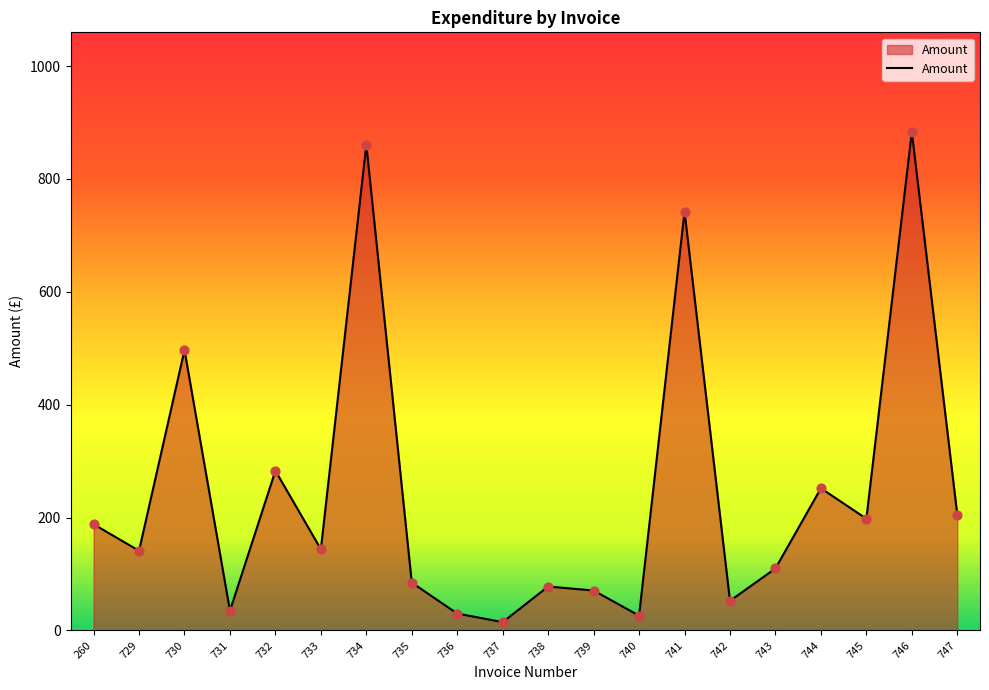

Between 733 and 746, which is larger?

746